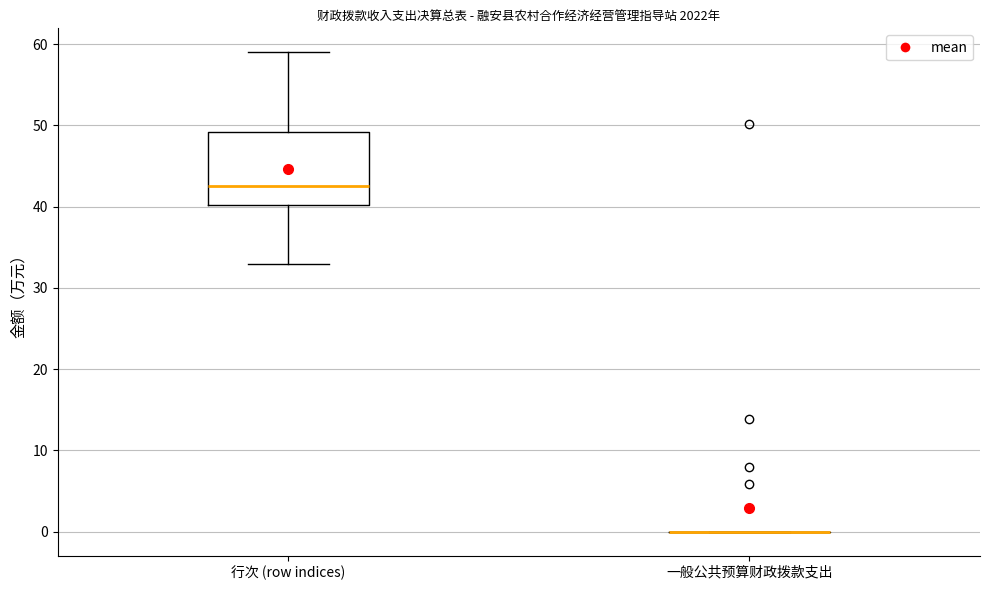

Reading left to right, read every box against the y-axis: the position of its median line, the range the box covers, and the ends of its whiskers. The values are not printed on the chart, so give them approximately, as read against the axis.

行次 (row indices): median 43, box 40 to 49, whiskers 33 to 59
一般公共预算财政拨款支出: box collapsed to a line at 0, whiskers 0 to 0